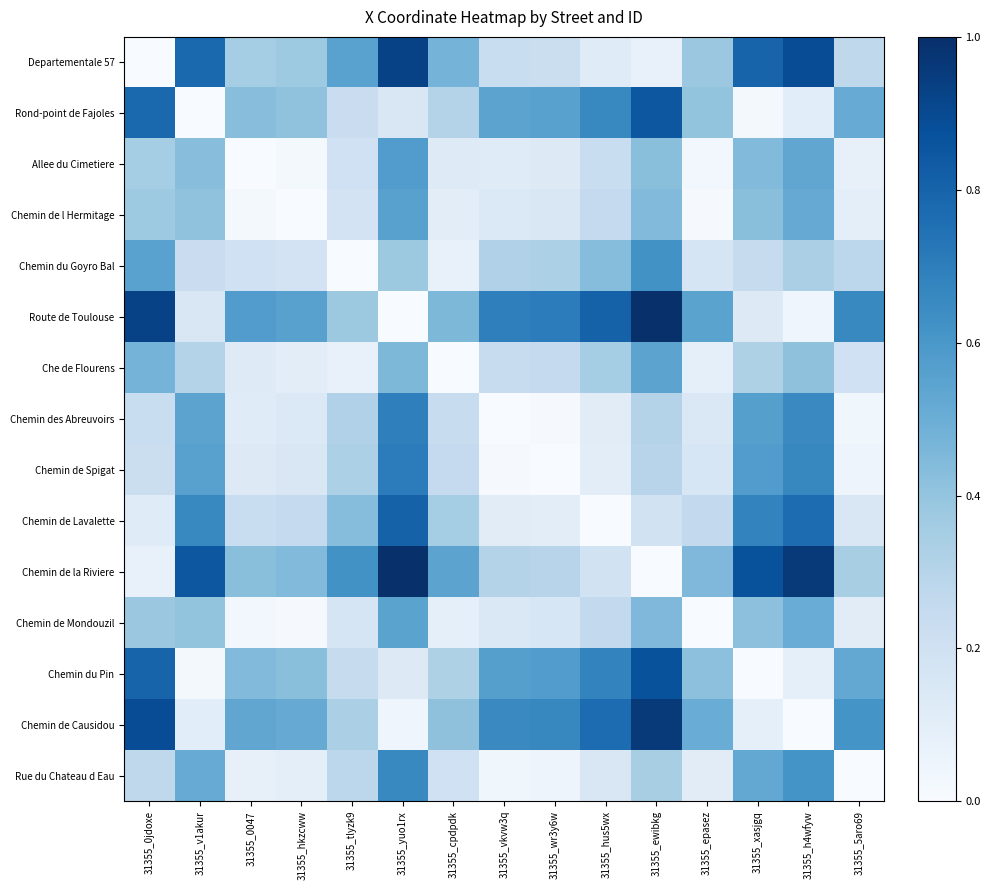

Count the number of categories in the chart.

15